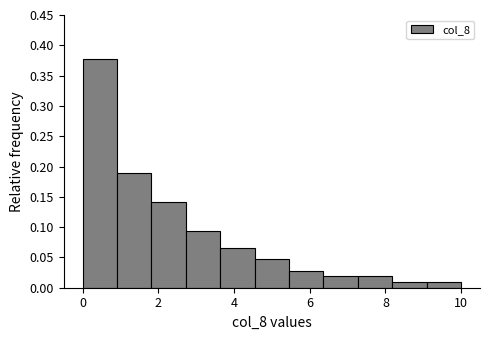

Reading left to right, transcribe this chart: for each bar, give the range it covers on the x-axis and its height. Neither the bar edges nor the heights are printed on the chart, so give them approximately, as read against the axes.

0.0 to 1.0: 0.375
1.0 to 1.8: 0.190
1.8 to 2.8: 0.140
2.8 to 3.6: 0.095
3.6 to 4.6: 0.065
4.6 to 5.4: 0.045
5.4 to 6.4: 0.030
6.4 to 7.2: 0.020
7.2 to 8.2: 0.020
8.2 to 9.0: 0.010
9.0 to 10.0: 0.010